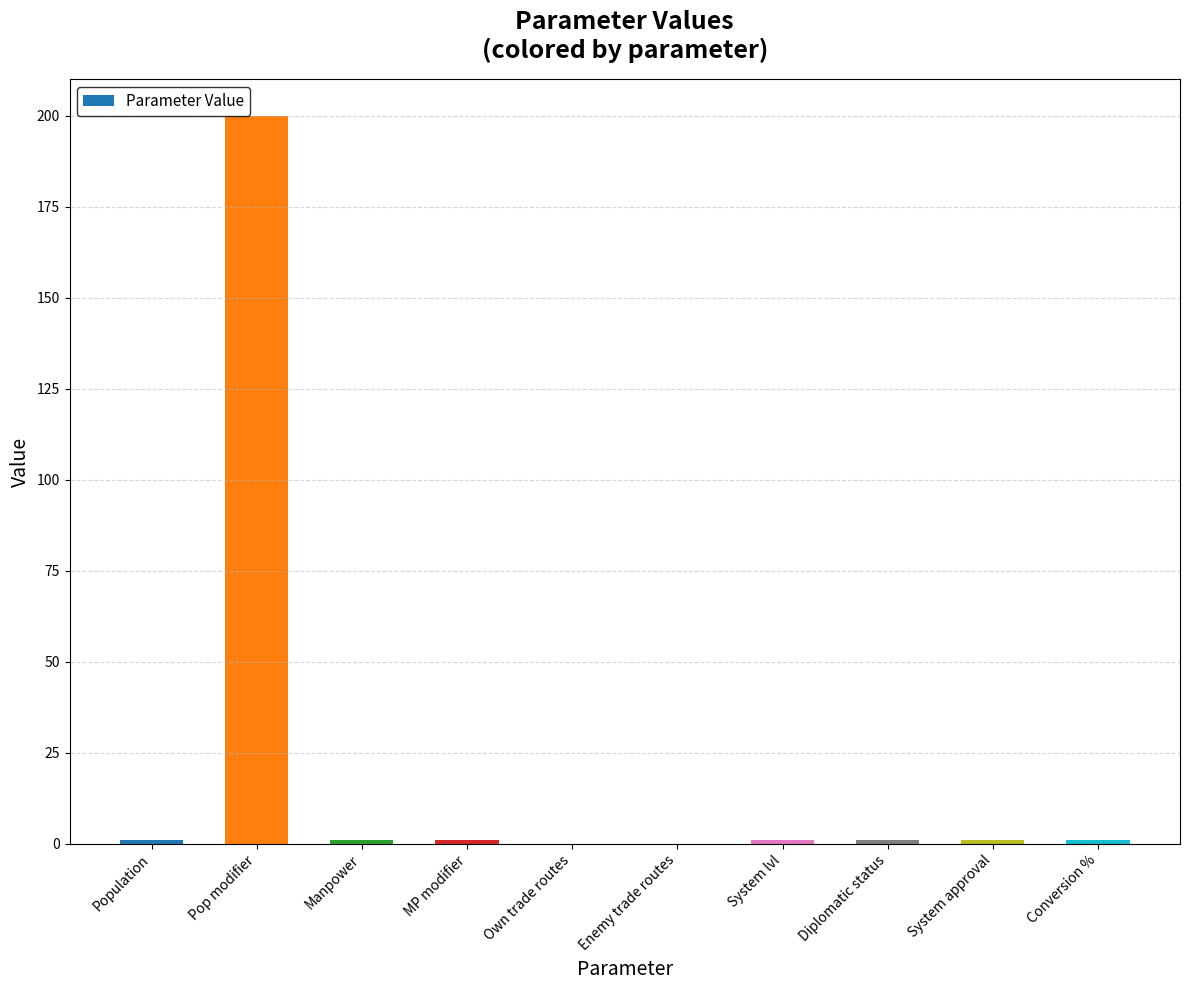

True or false: the data shows 1 at System lvl.

True